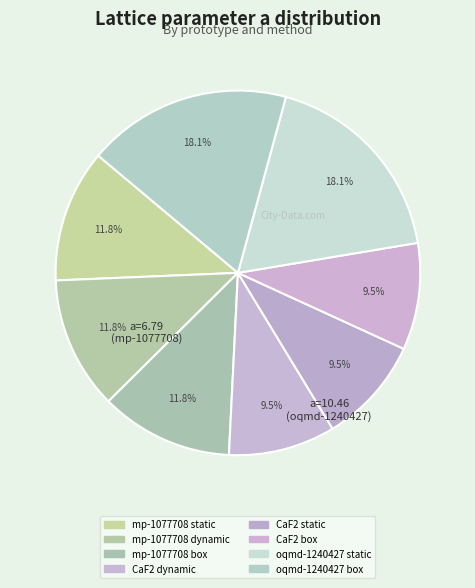

Which slice is the largest?

oqmd-1240427
static